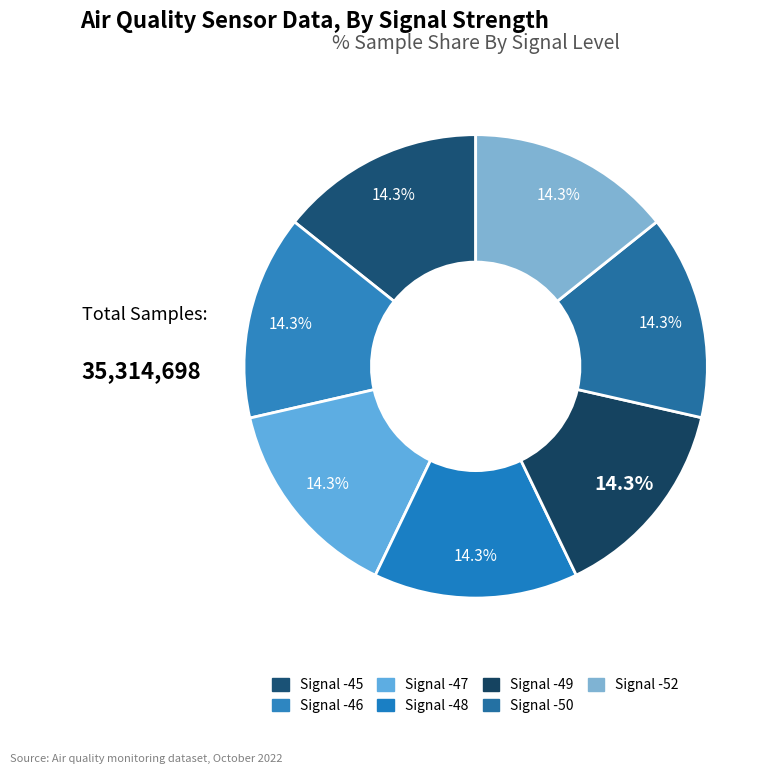

Does Signal -50 account for over 50% of the chart?

No